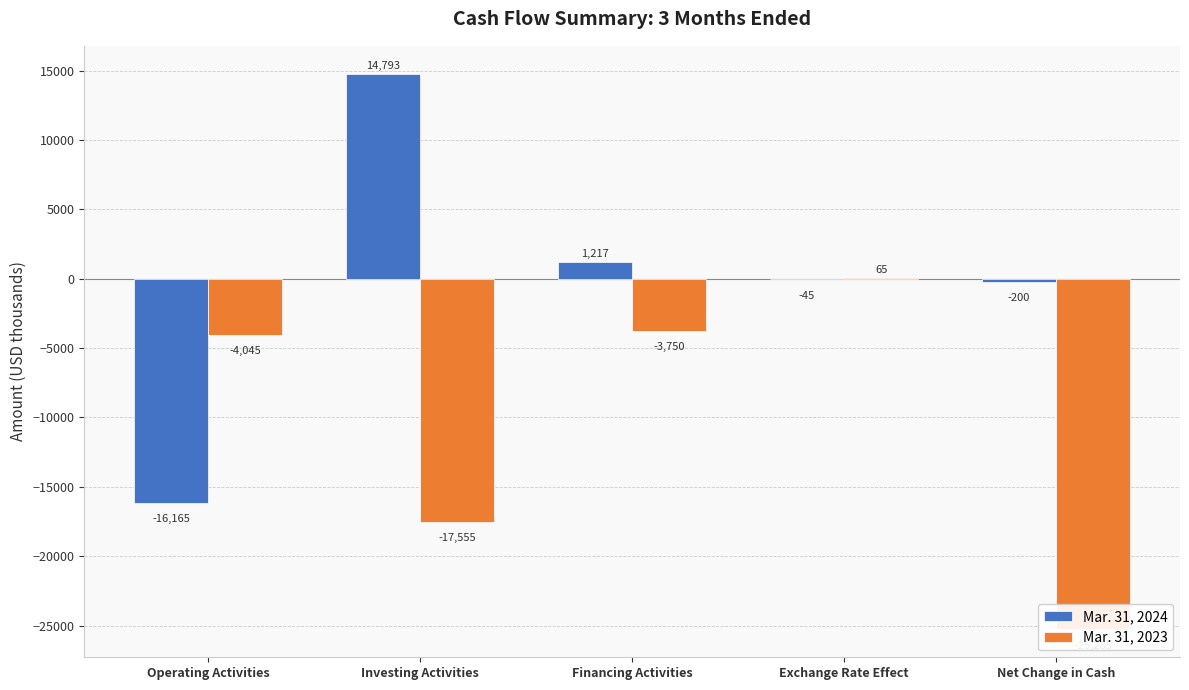

What is the approximate value of Mar. 31, 2023 at Net Change in Cash?

-25285